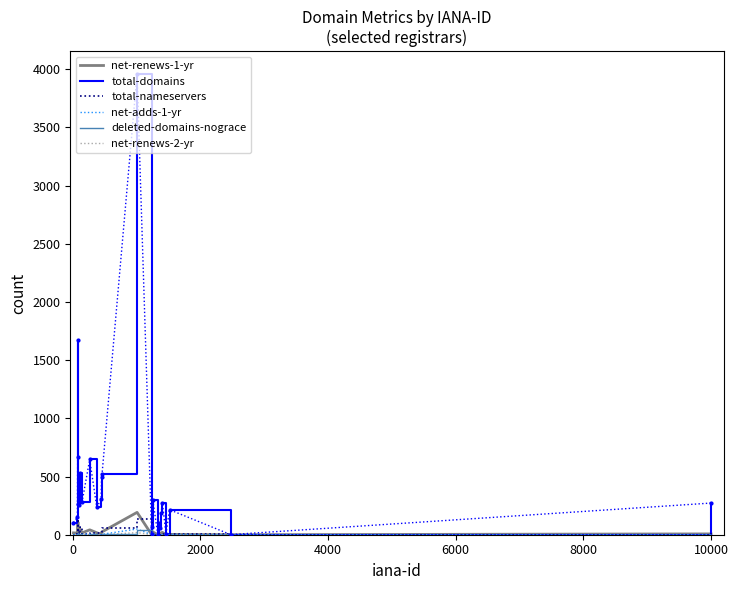

Which series has the largest range (max minus min)?

total-domains